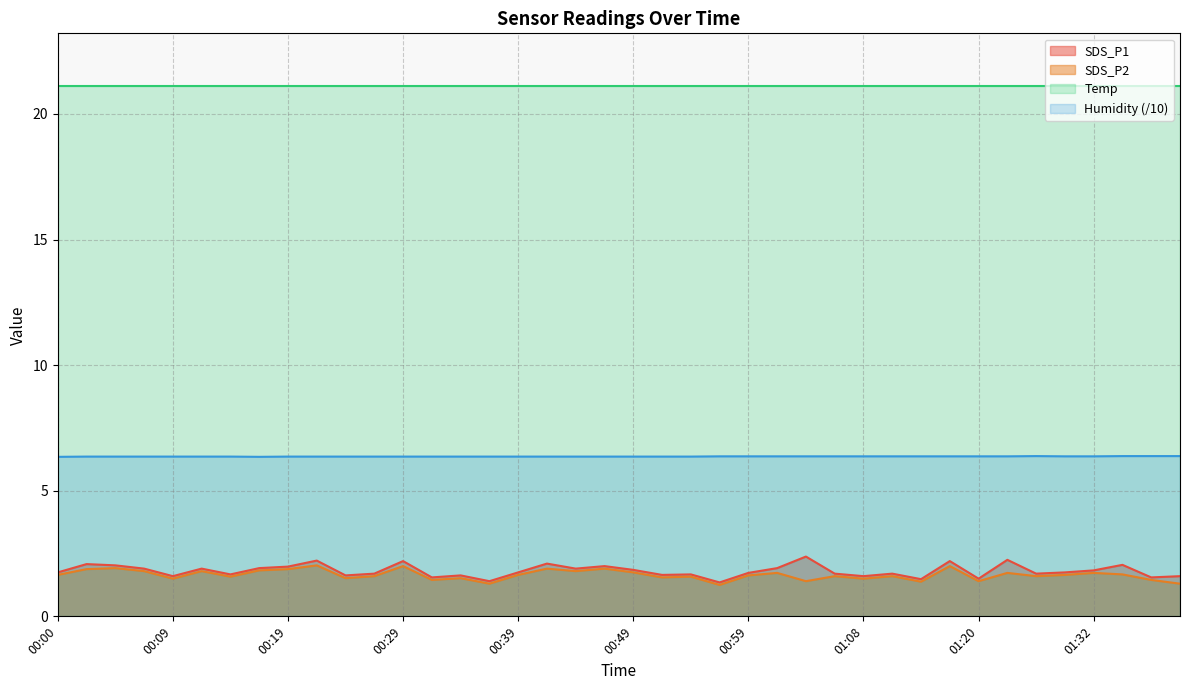

What is the spread (max minus min) of values at 01:08?

19.6